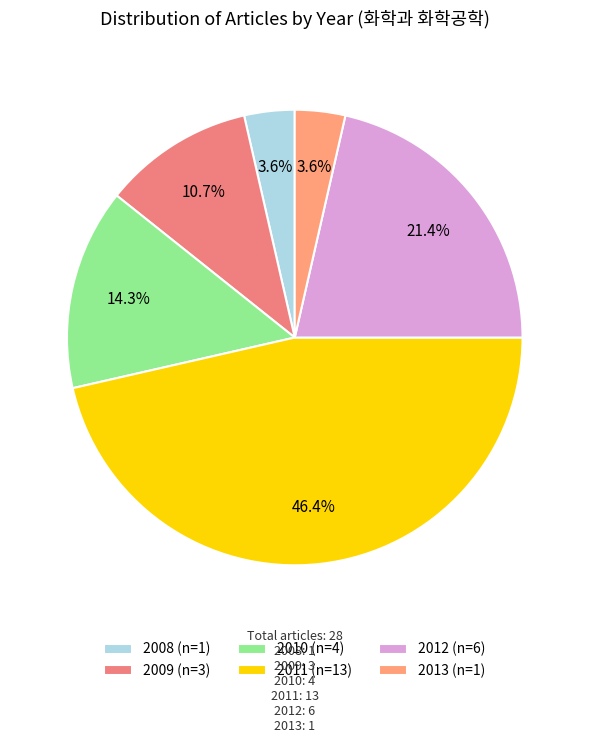

How many slices are in this pie chart?

6